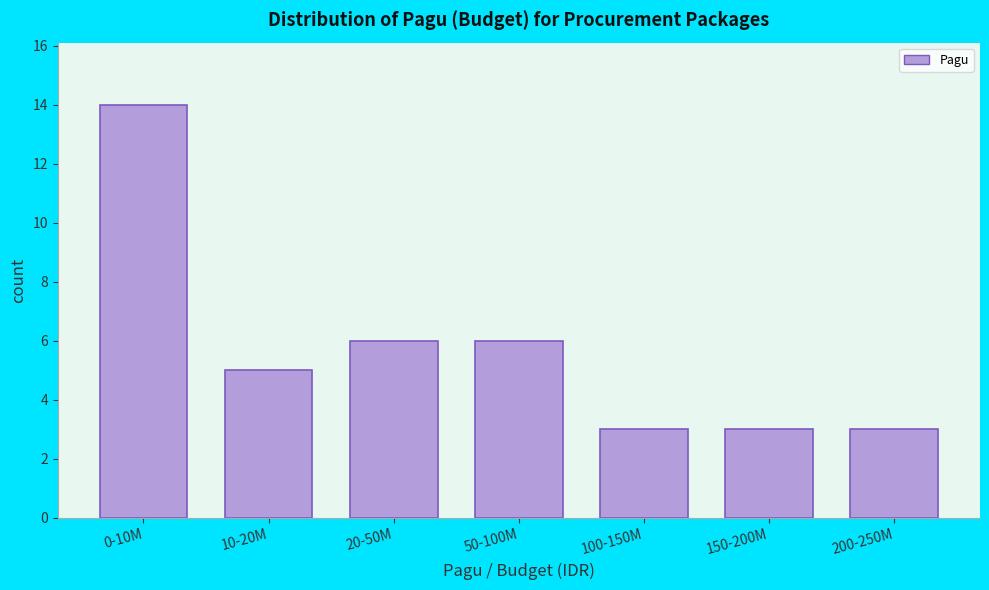

Reading left to right, transcribe all the data shown in this chart.

0-10M=14	10-20M=5	20-50M=6	50-100M=6	100-150M=3	150-200M=3	200-250M=3